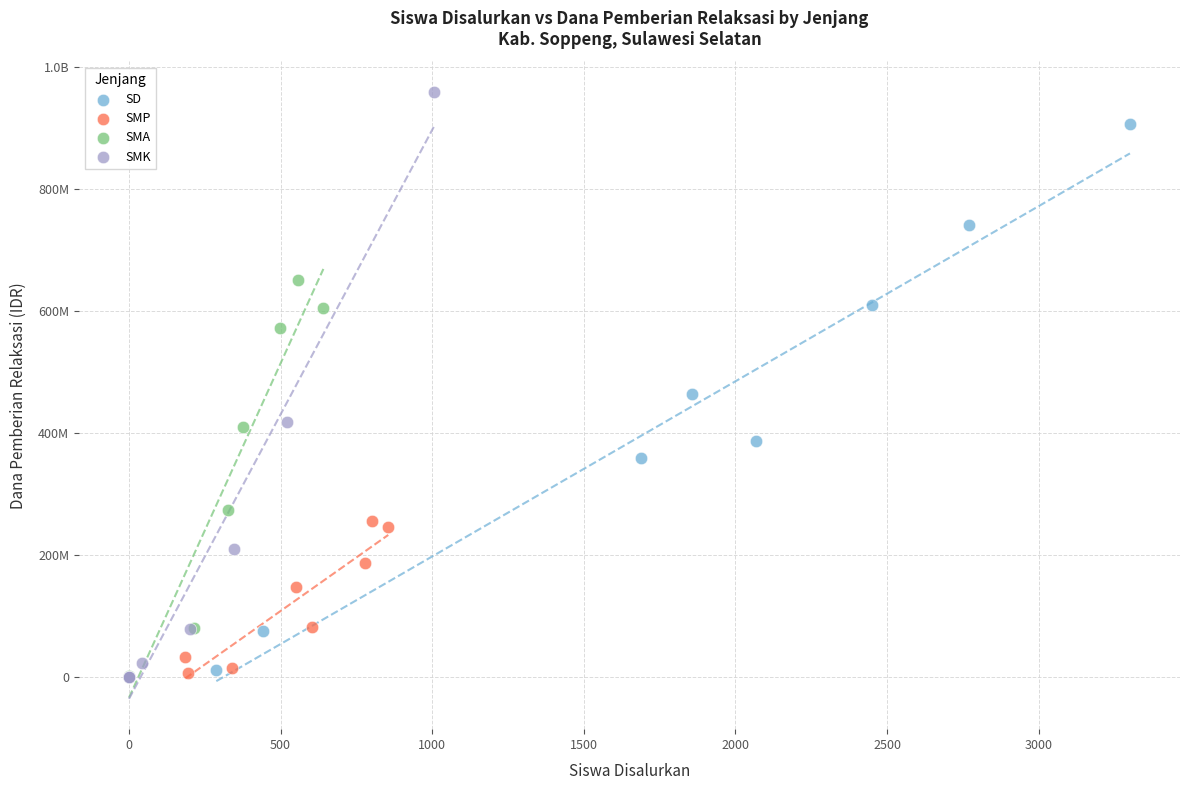

What are all the series names shown in the legend?

SD, SMP, SMA, SMK